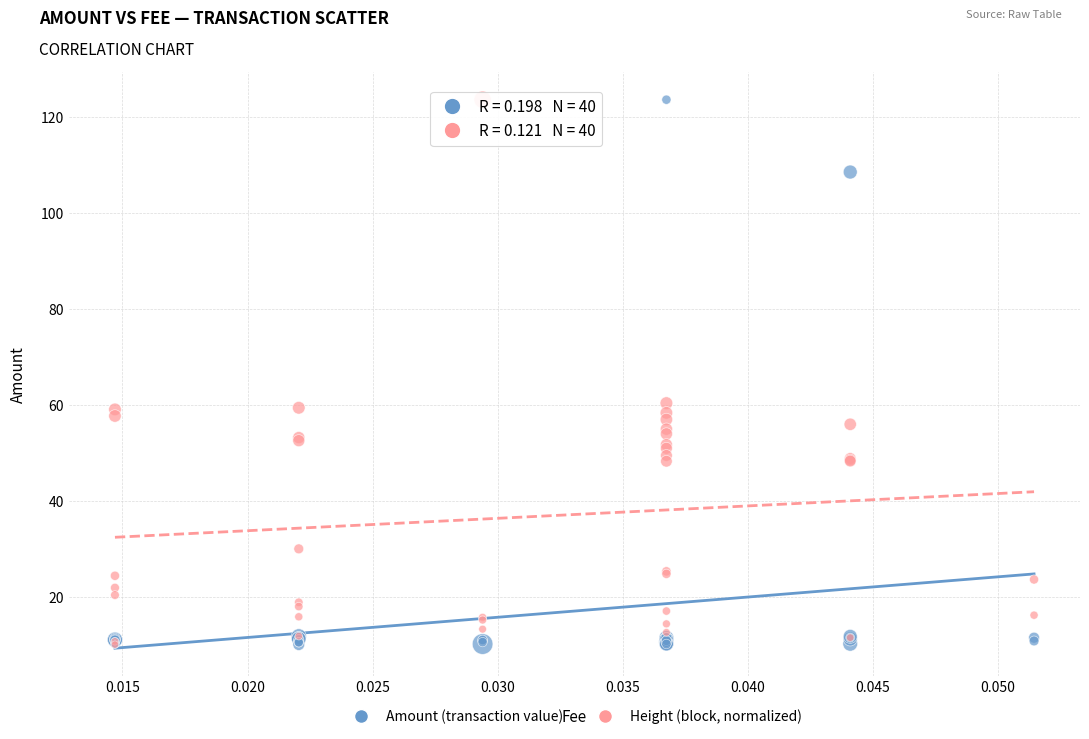

What are all the series names shown in the legend?

Amount (transaction value), Height (block, normalized)